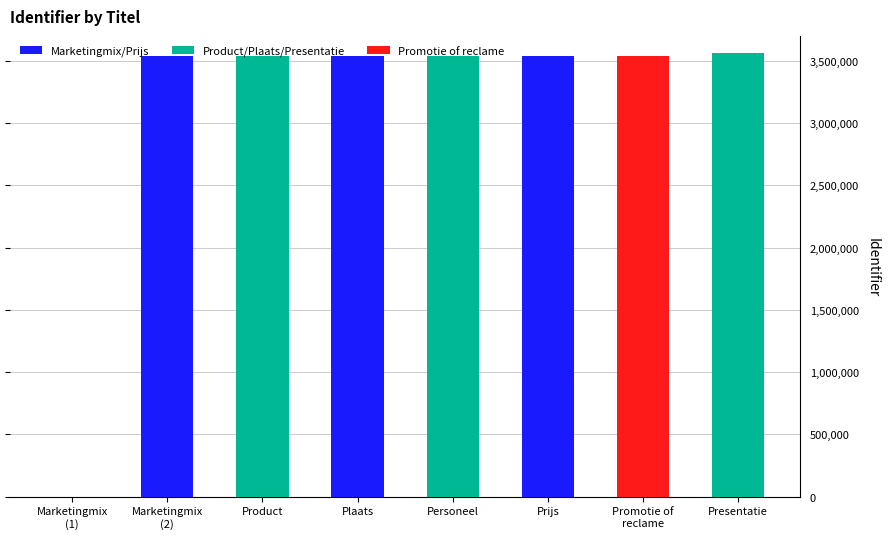

The chart shows a value of 3560666 at Presentatie. True or false?

True